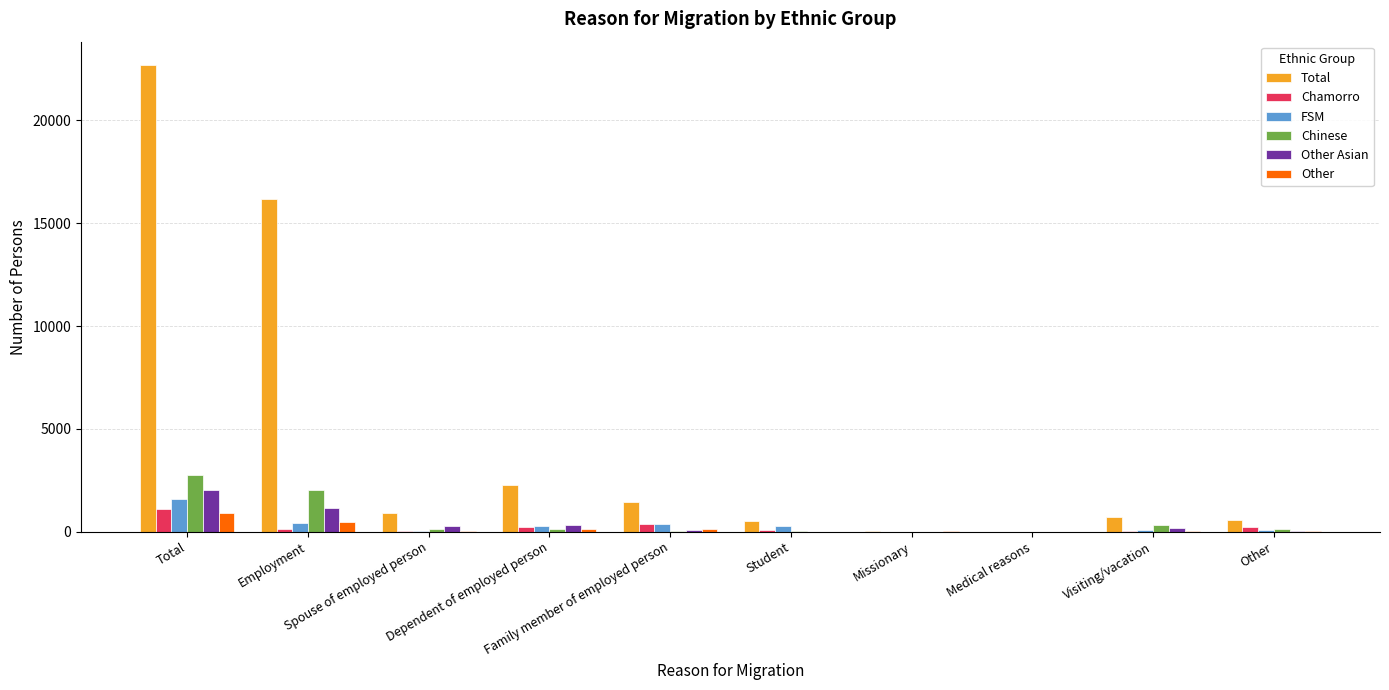

What is the greatest value displayed?

22694